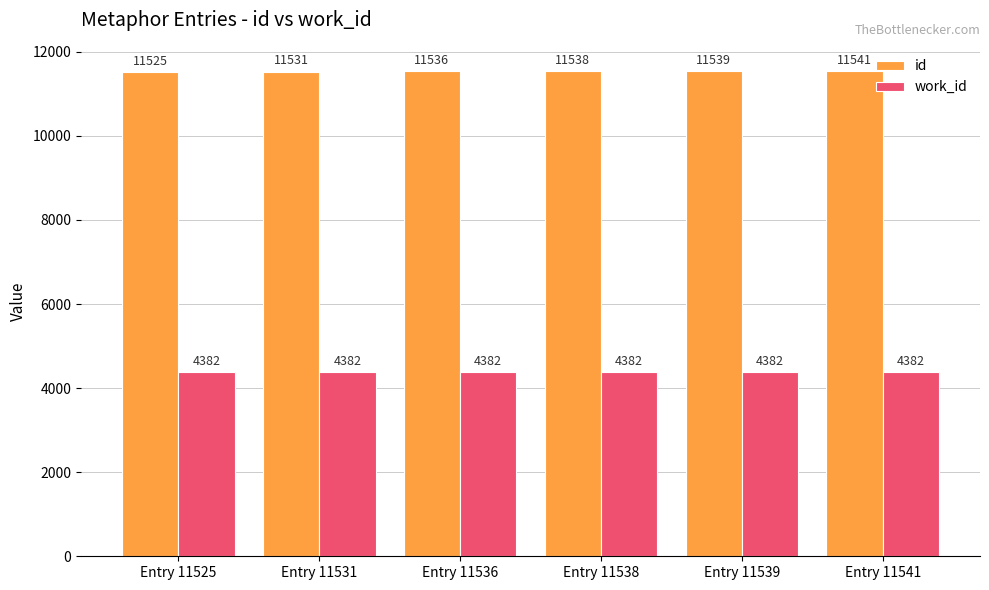

Read the work_id value at Entry 11536.

4382